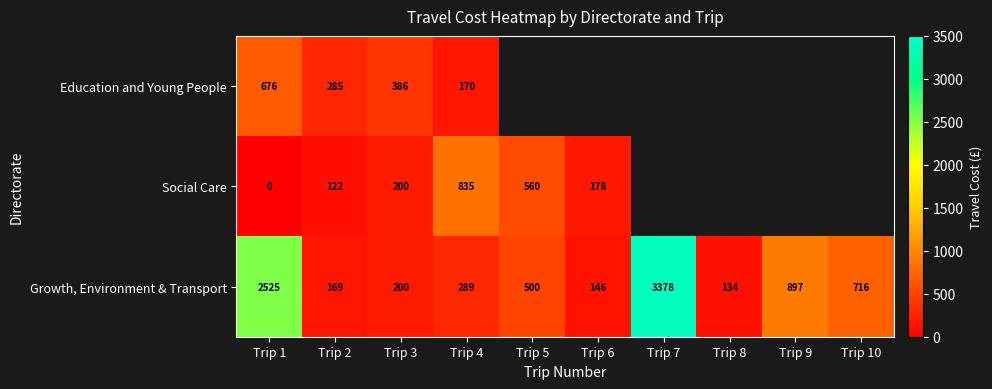

At Trip 2, list the series in order from smallest to largest.

Social Care, Growth, Environment & Transport, Education and Young People